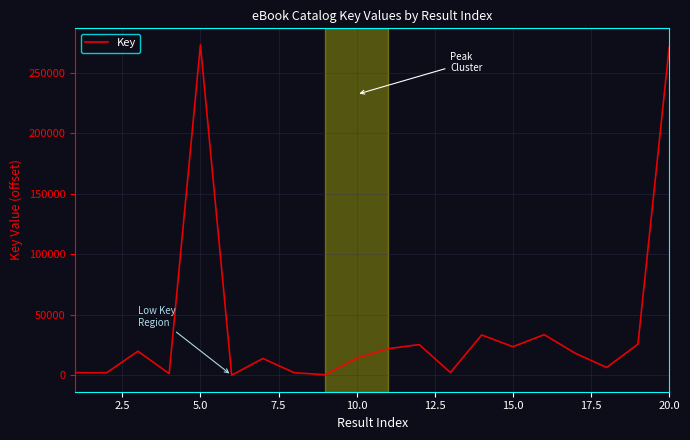

What is the greatest value displayed?

273224